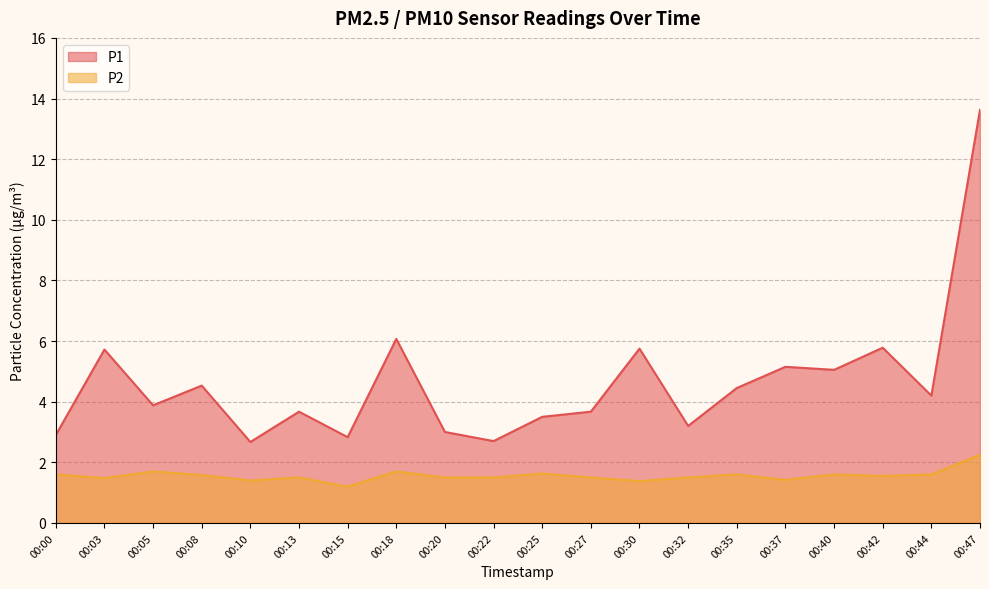

Count the P2 values in the range 1 to 2.

19